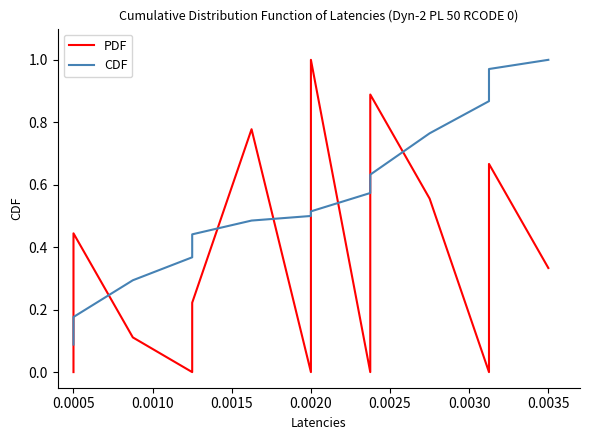

Count the number of categories in the chart.

14